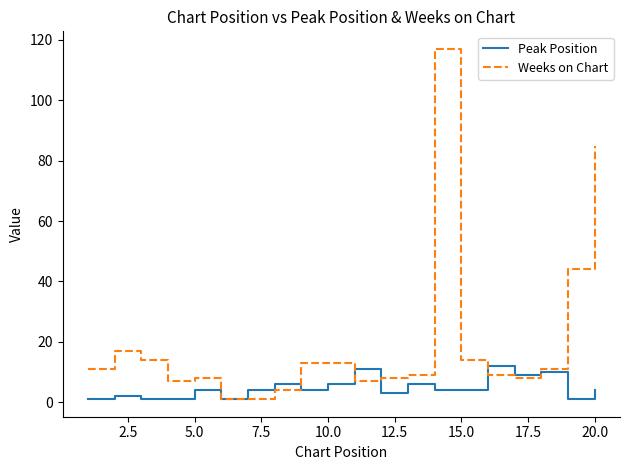

Is this an area chart (filled region under the line)?

No